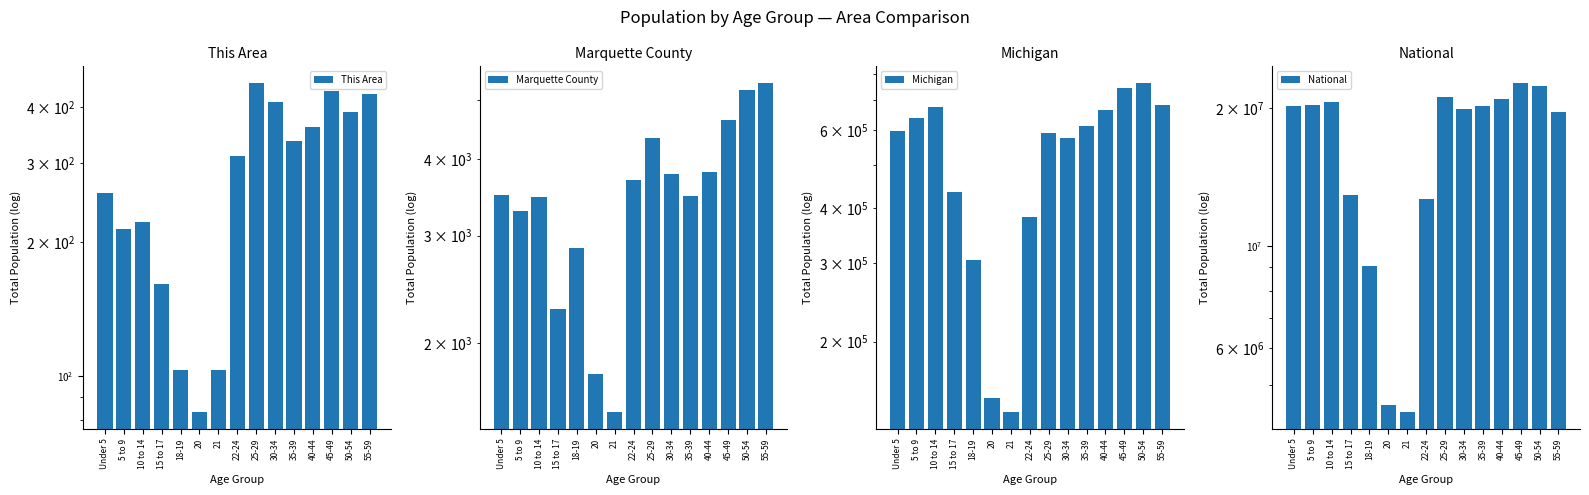

What is the sum of the Michigan values at Under 5 and 50-54?

1361738